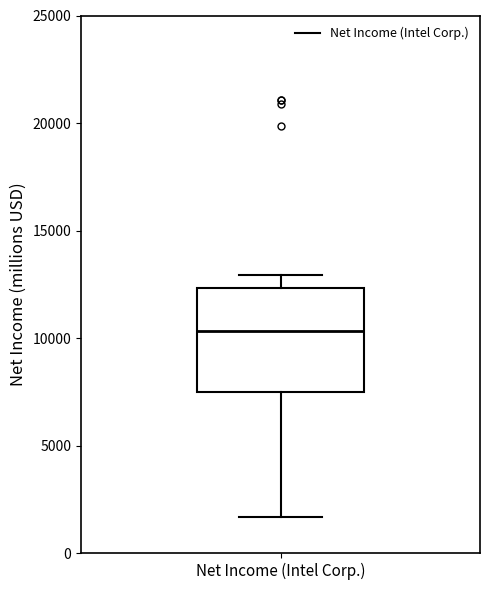

Transcribe this box plot: give where the median line is, the range the box spans, and where the two whiskers end, as read against the y-axis. The values are not printed on the chart, so give them approximately, as read against the axis.

median 10500, box 7500 to 12500, whiskers 1500 to 13000